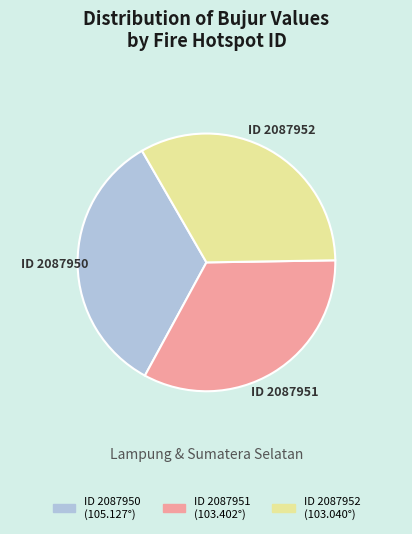

Count the number of slices in the pie.

3